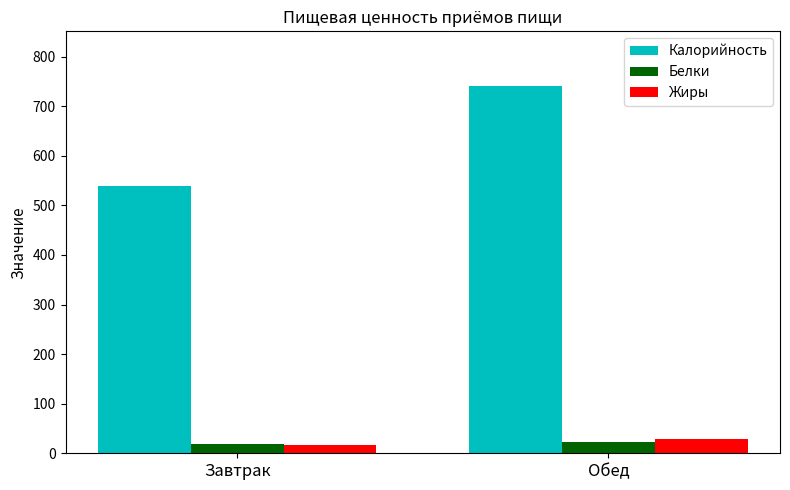

What is the minimum value for Белки?

18.3